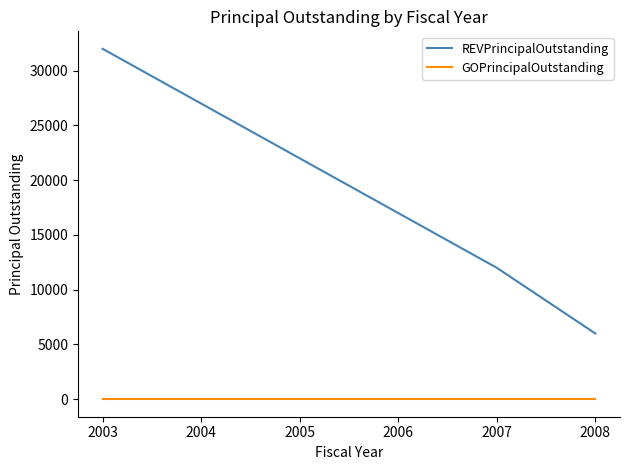

At which category is the sum across all series the highest?

2003